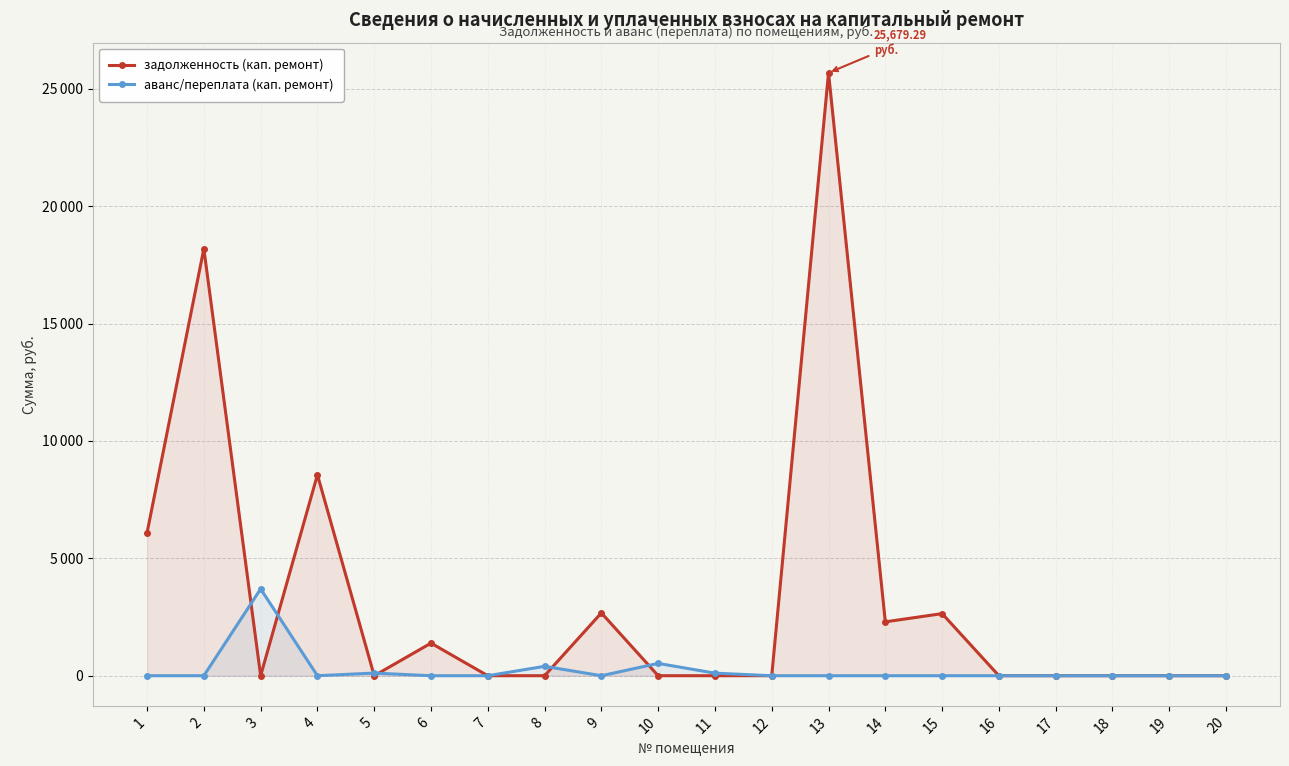

Where is задолженность (кап. ремонт) nearest to the value 12839?

4